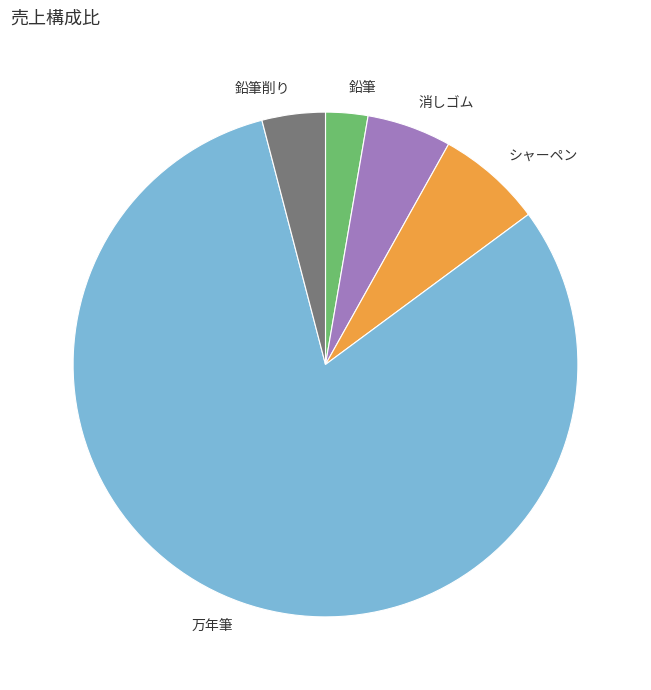

Combined, do シャーペン and 鉛筆 account for over 50%?

No